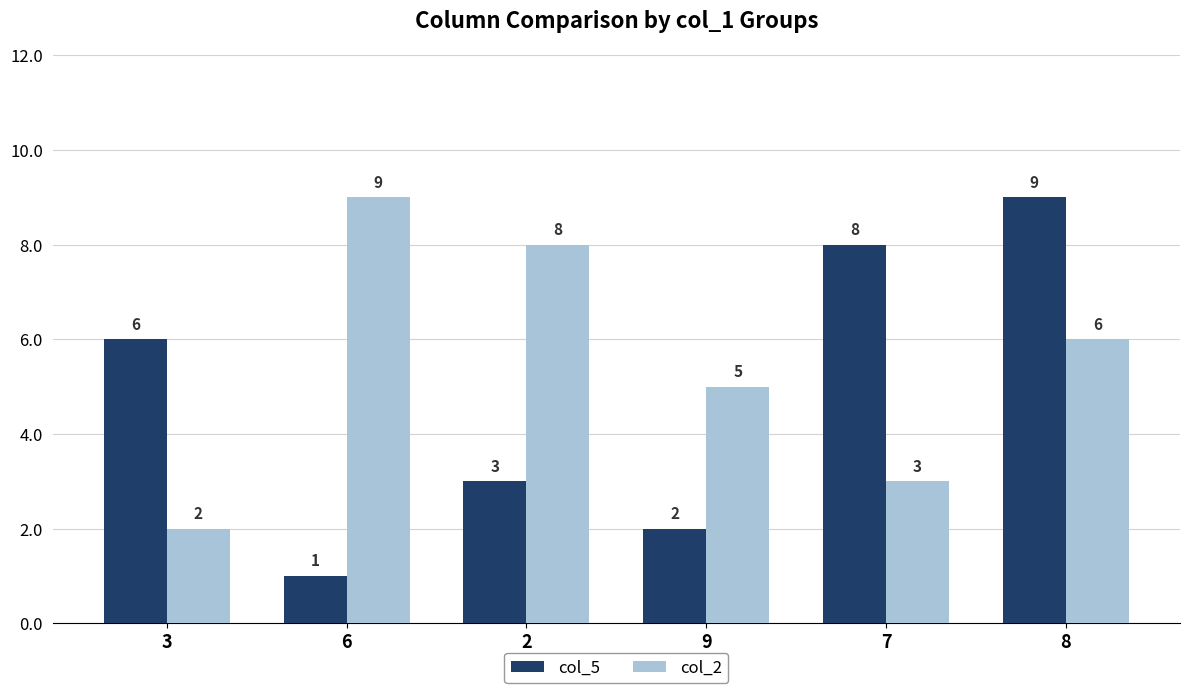

What is the highest value of the col_2 series?

9